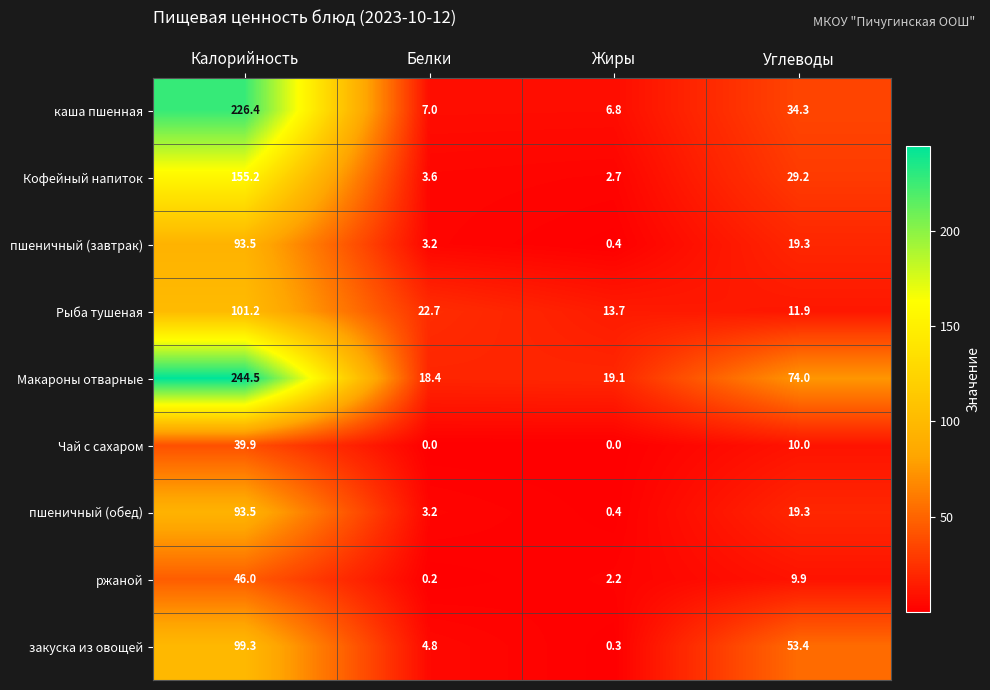

Is it true that пшеничный (завтрак) equals 19.3 at Углеводы?

True